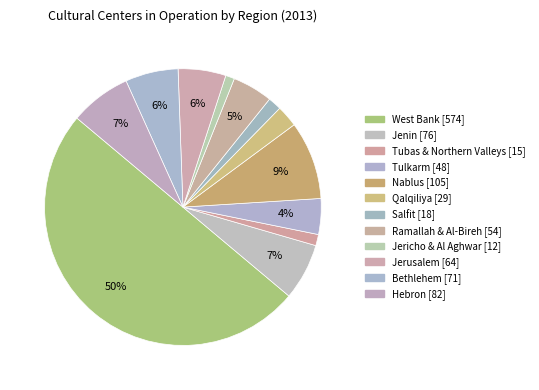

What is the total percentage of Jericho & Al Aghwar and Salfit?

2.6%